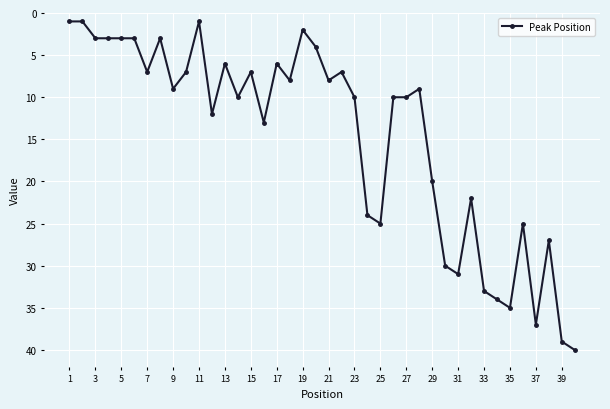

True or false: the data has more than 1 interior local peaks.

True